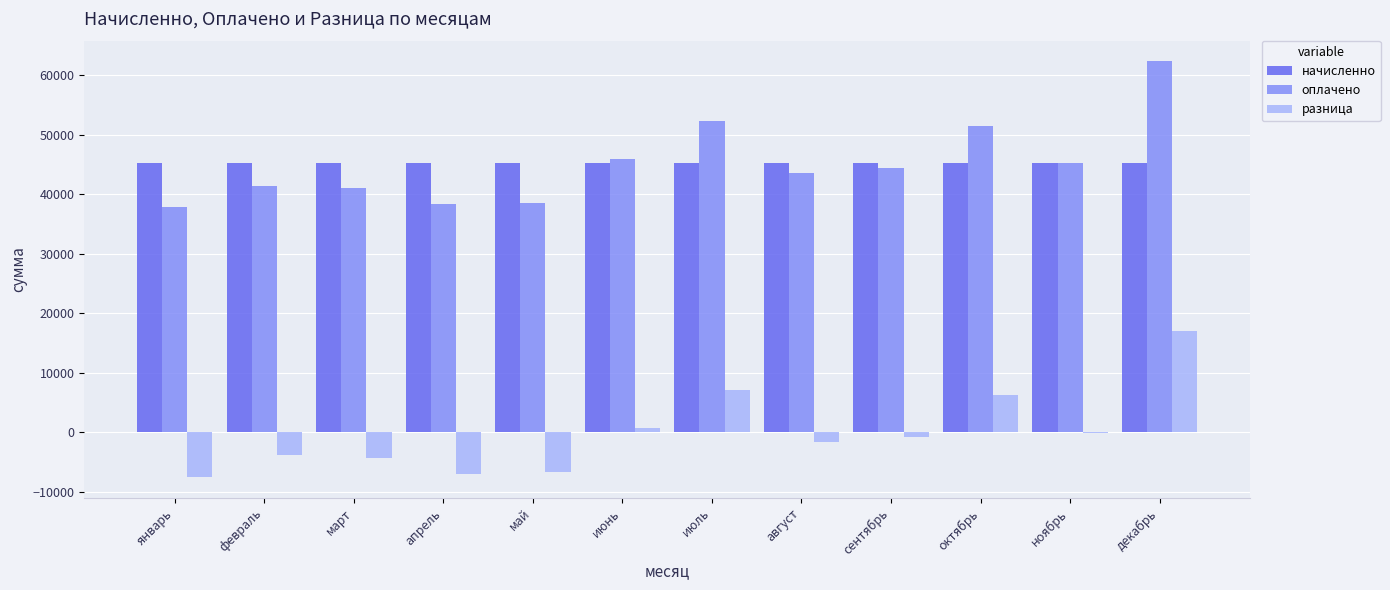

The оплачено series shows 14717.6 at октябрь. True or false?

False